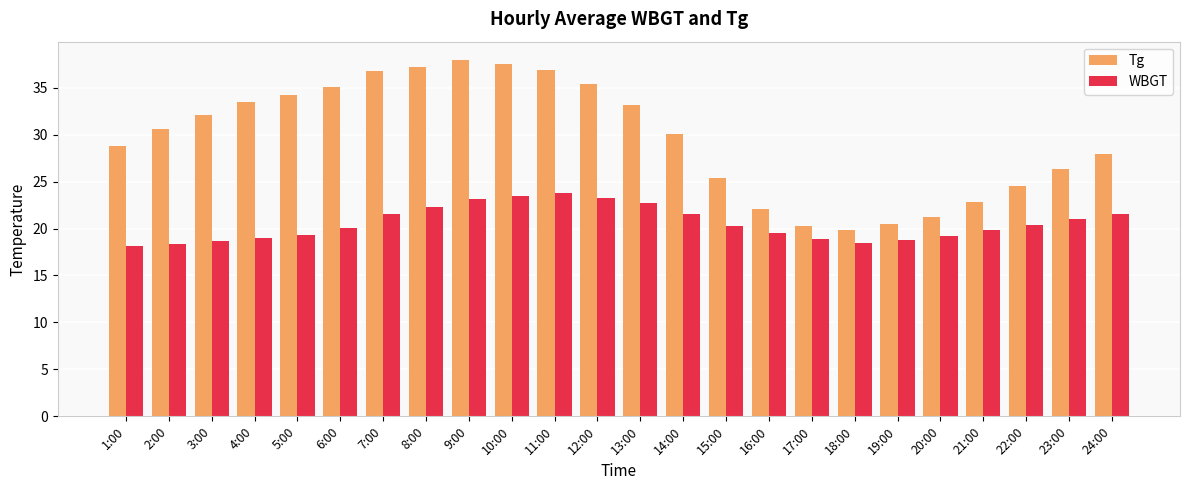

List the series in order of their overall mean, highest first.

Tg, WBGT